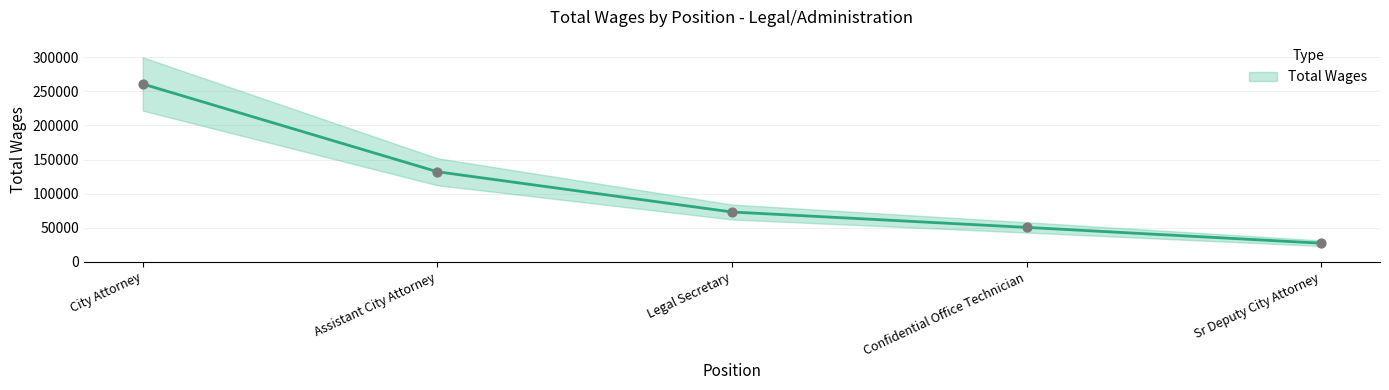

What is the change in value from City Attorney to Sr Deputy City Attorney?

-233449